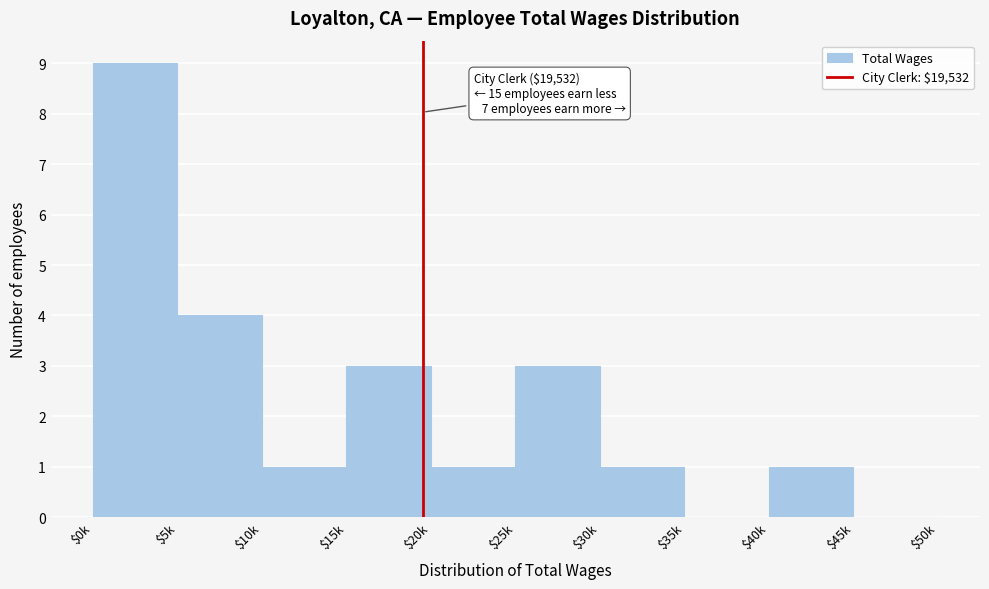

Which category has the highest value across all series?

$0k